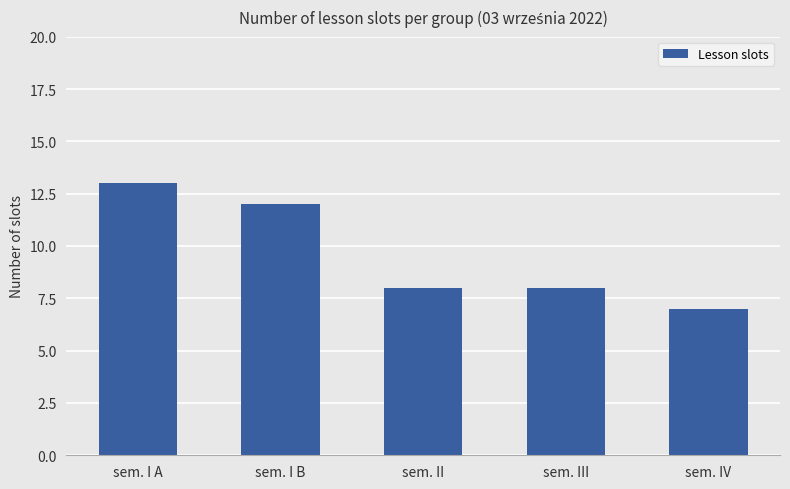

What is the label of the 1st bar from the right?

sem. IV